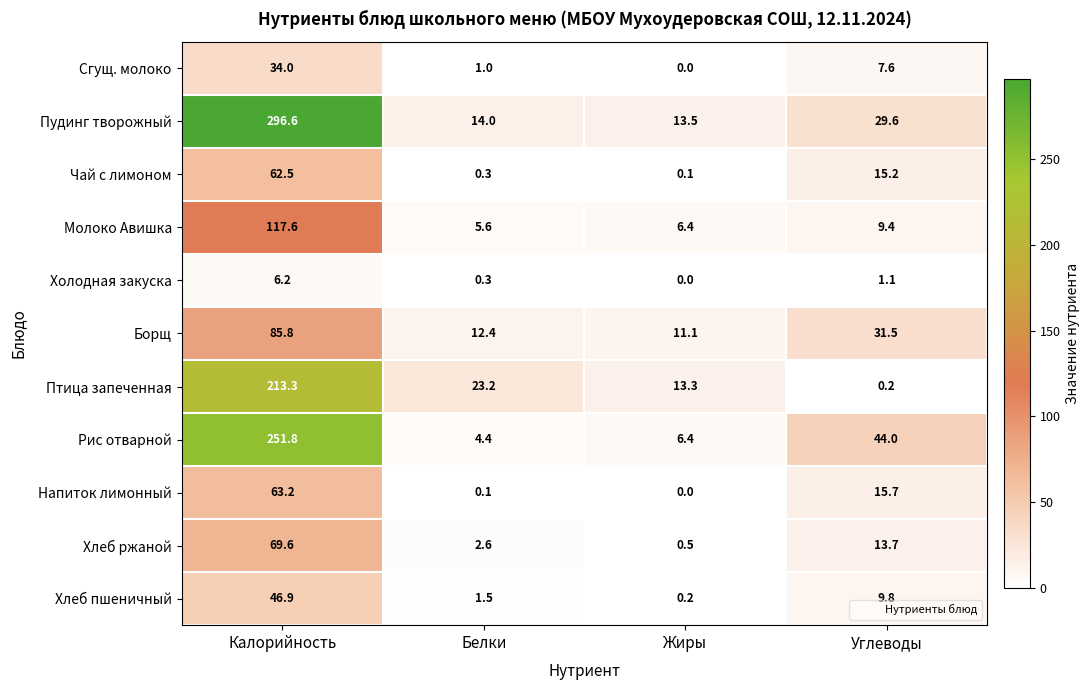

Is it true that Холодная закуска equals 1.7 at Углеводы?

False